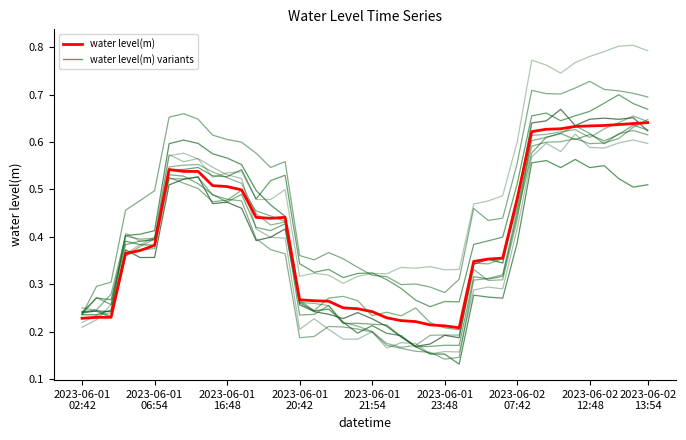

Does the chart have visible grid lines?

No